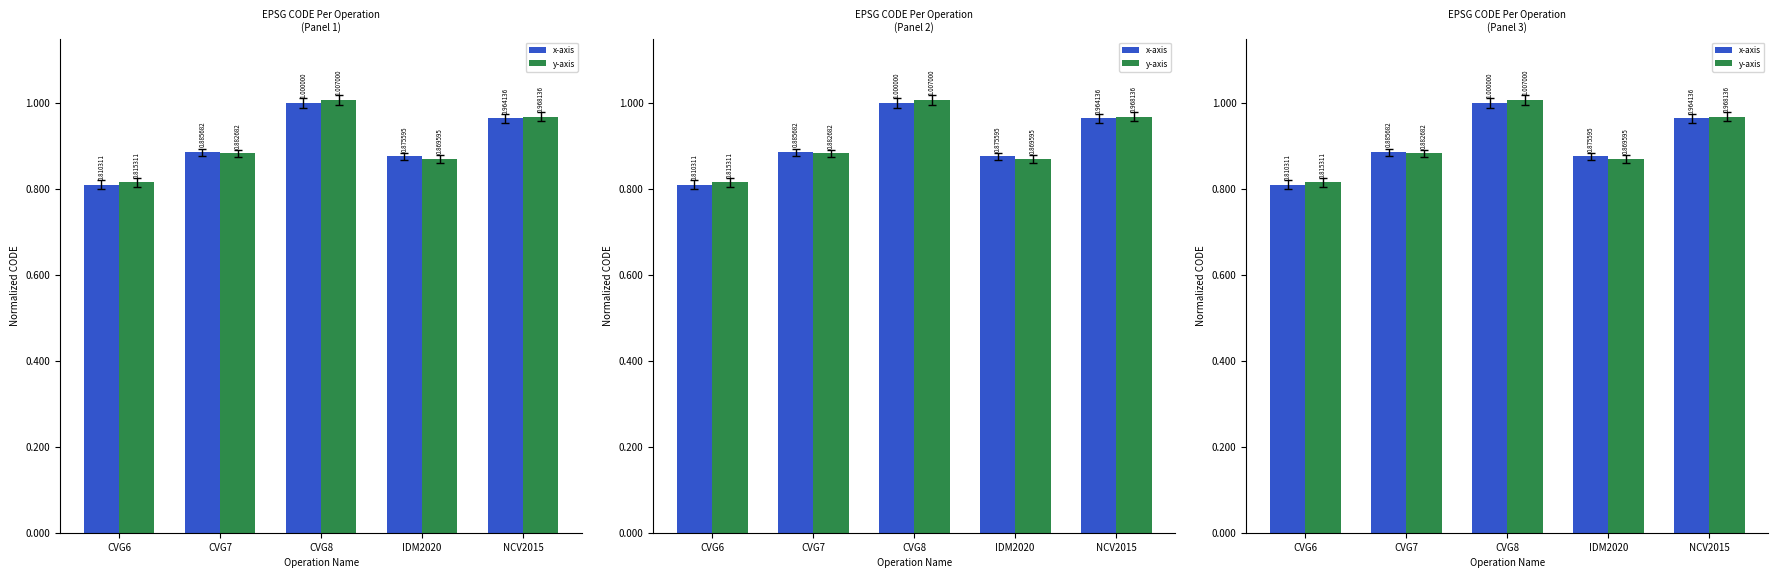

Reading left to right, extract all data points from this chart.

x-axis: CVG6=0.8	CVG7=0.9	CVG8=1.0	IDM2020=0.9	NCV2015=1.0
y-axis: CVG6=0.8	CVG7=0.9	CVG8=1.0	IDM2020=0.9	NCV2015=1.0